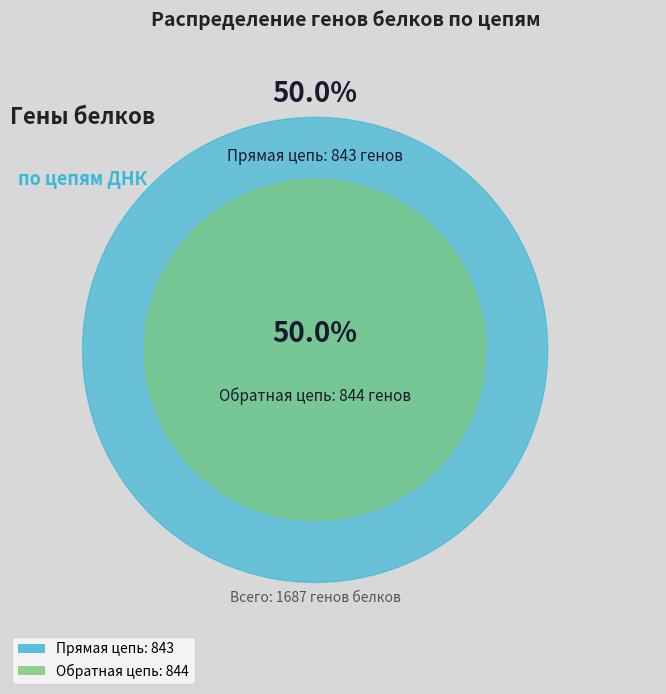

The Прямая цепь slice represents 50% of the pie. True or false?

True